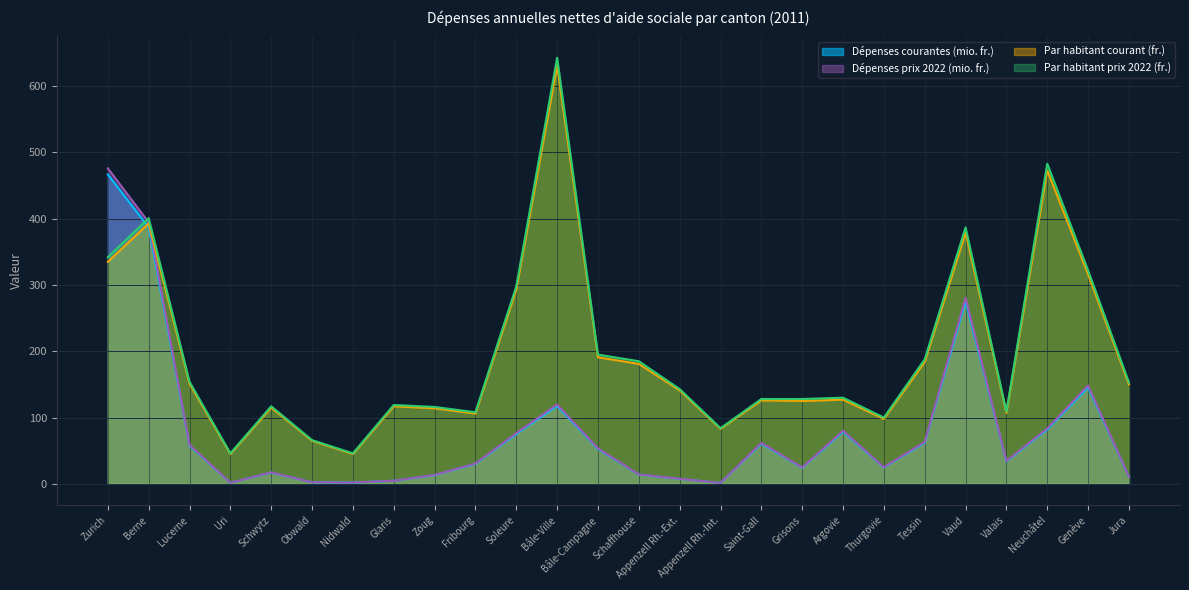

True or false: Dépenses courantes (mio. fr.) has a value of 834.0 at Zurich.

False